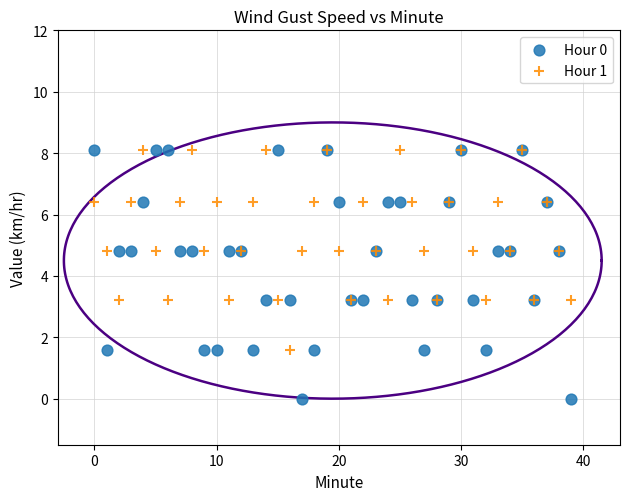

Which series has the widest spread of Y values?

Hour 0